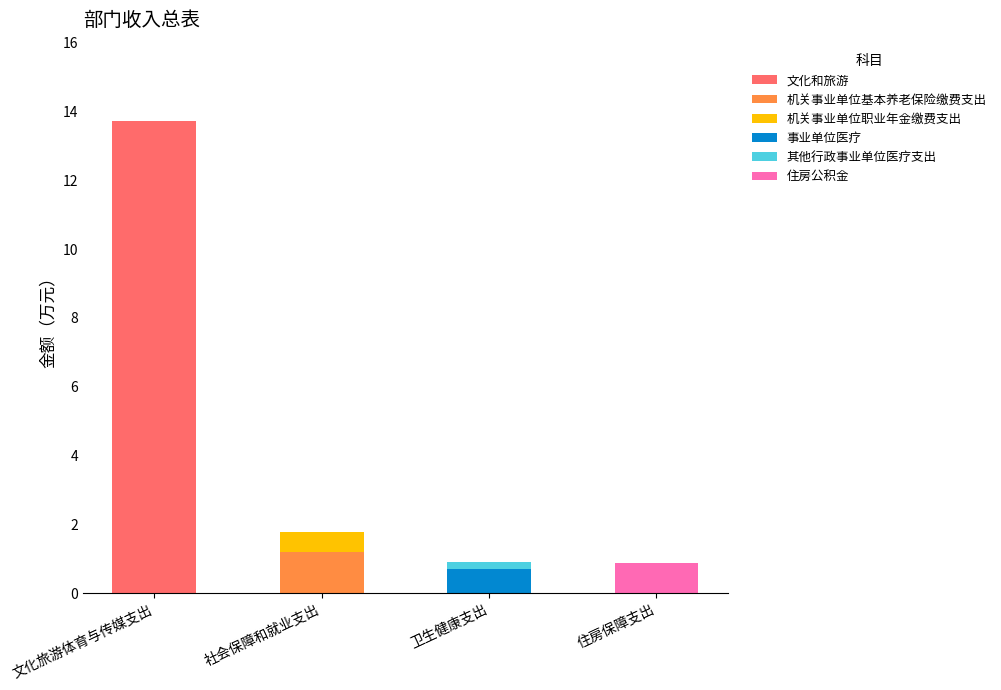

True or false: 文化和旅游 has a value of -9.1 at 卫生健康支出.

False